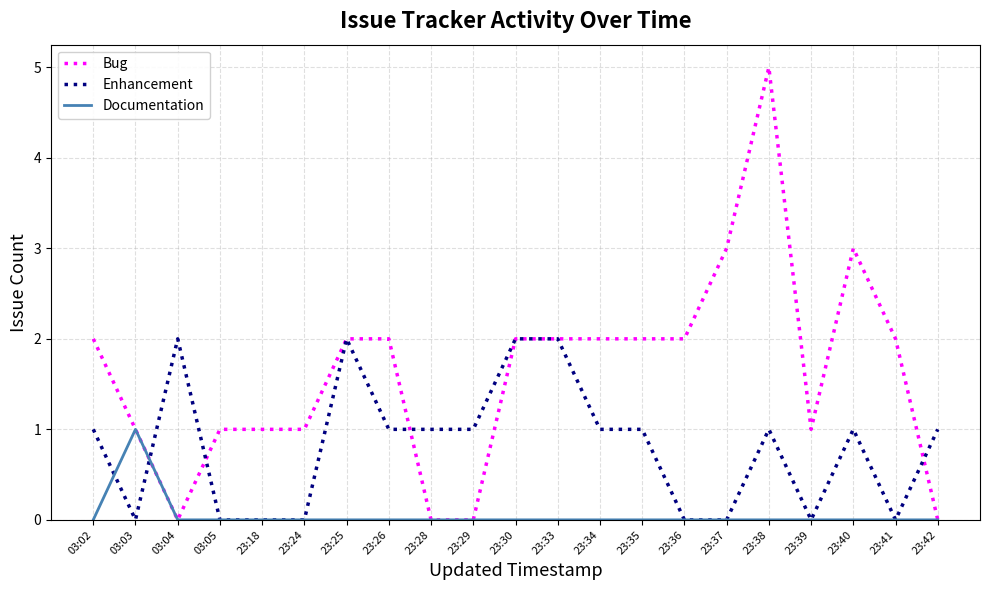

Is it true that Bug equals 1 at 23:39?

True